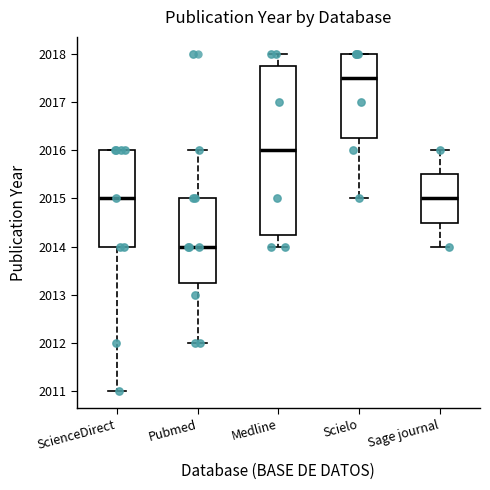

Which box has the lowest median line?

Pubmed